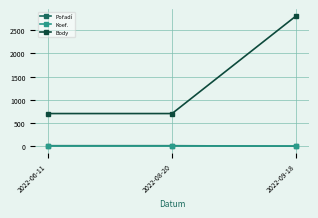

What is the spread (max minus min) of values at 2022-09-18?

2809